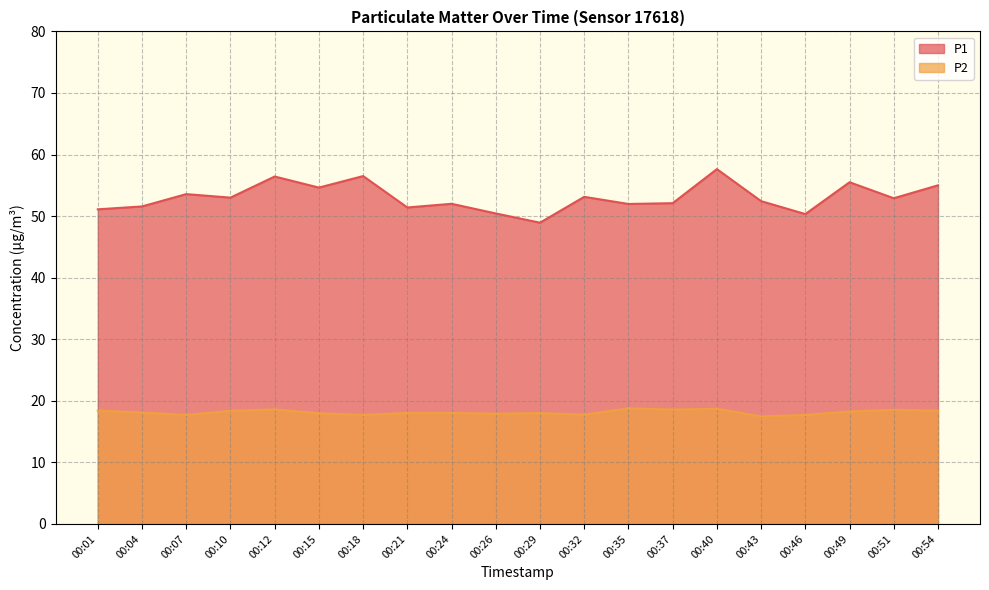

Reading left to right, transcribe all the data shown in this chart.

P1: 00:01=51.1	00:04=51.6	00:07=53.6	00:10=53.0	00:12=56.4	00:15=54.6	00:18=56.5	00:21=51.4	00:24=52.0	00:26=50.4	00:29=48.9	00:32=53.1	00:35=52.0	00:37=52.1	00:40=57.6	00:43=52.4	00:46=50.3	00:49=55.5	00:51=52.9	00:54=55.0
P2: 00:01=18.4	00:04=18.1	00:07=17.7	00:10=18.4	00:12=18.6	00:15=18.0	00:18=17.7	00:21=18.0	00:24=18.0	00:26=17.9	00:29=18.0	00:32=17.8	00:35=18.8	00:37=18.6	00:40=18.7	00:43=17.5	00:46=17.7	00:49=18.3	00:51=18.5	00:54=18.4